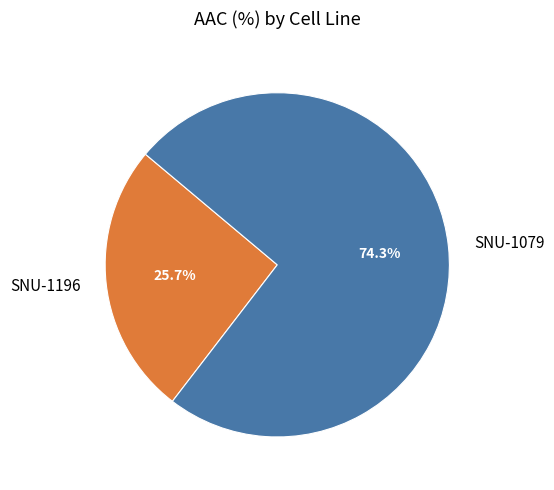

Count the number of slices in the pie.

2